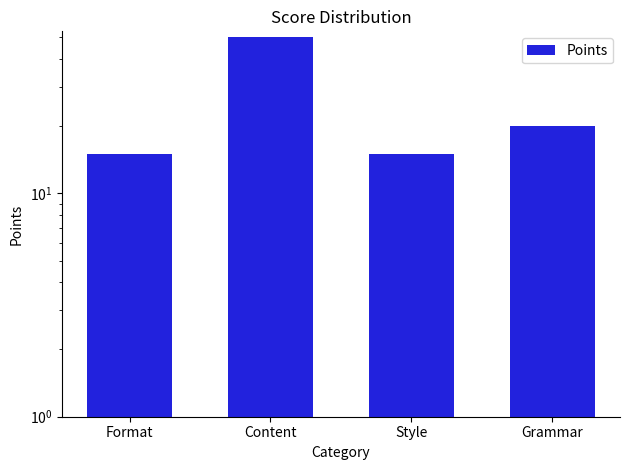

What is the maximum value shown in the chart?

50